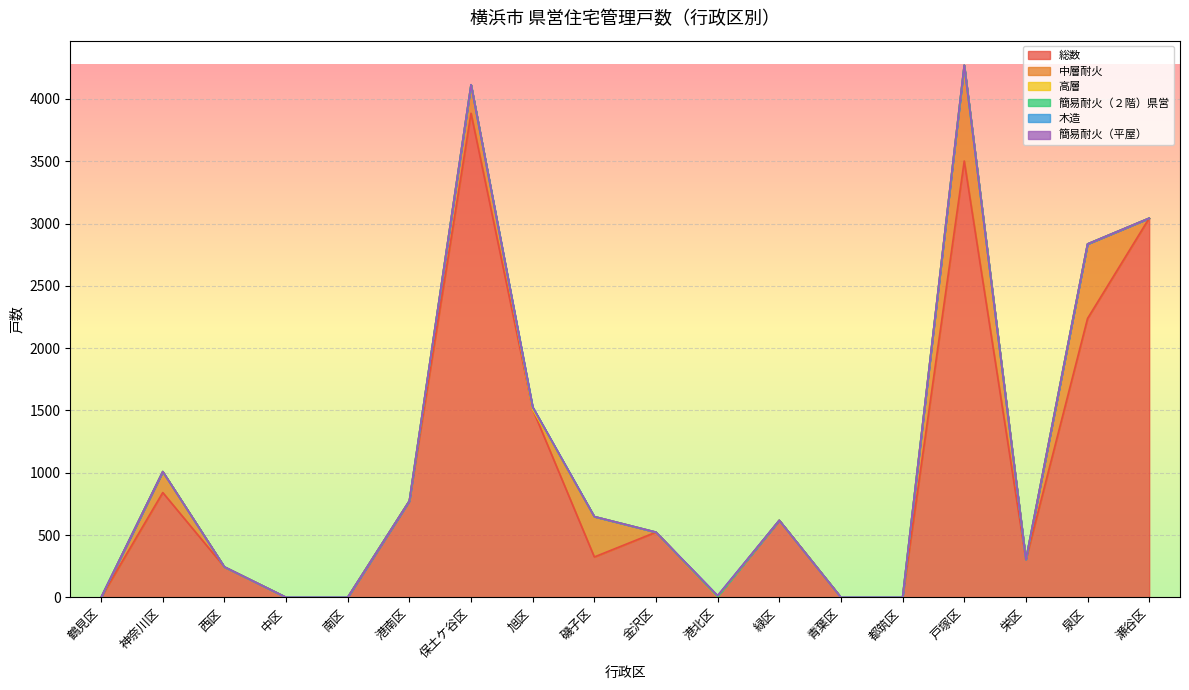

At which label is 総数 closest to 1942?

泉区